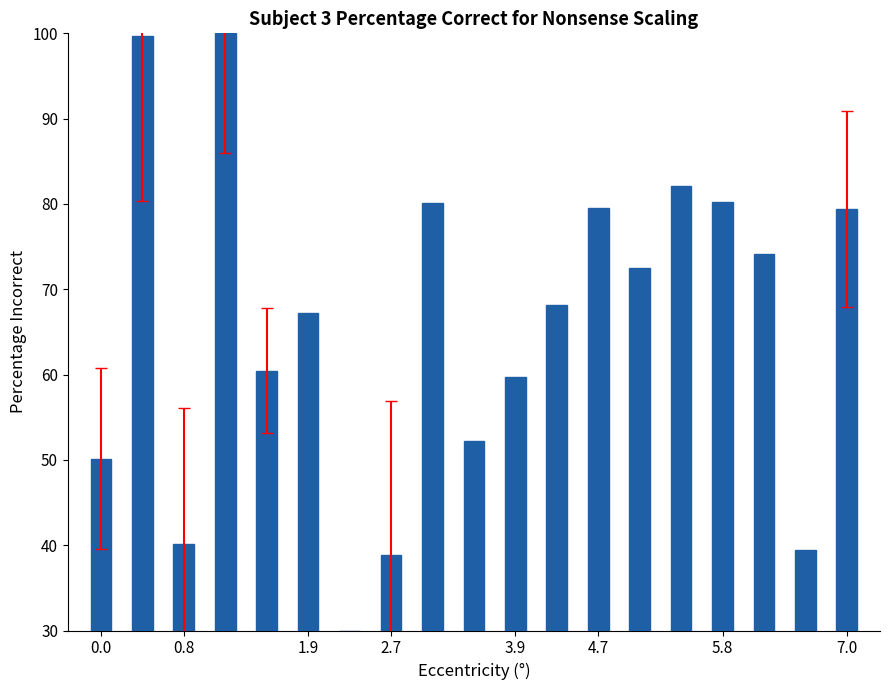

How many bars are there in total?

19